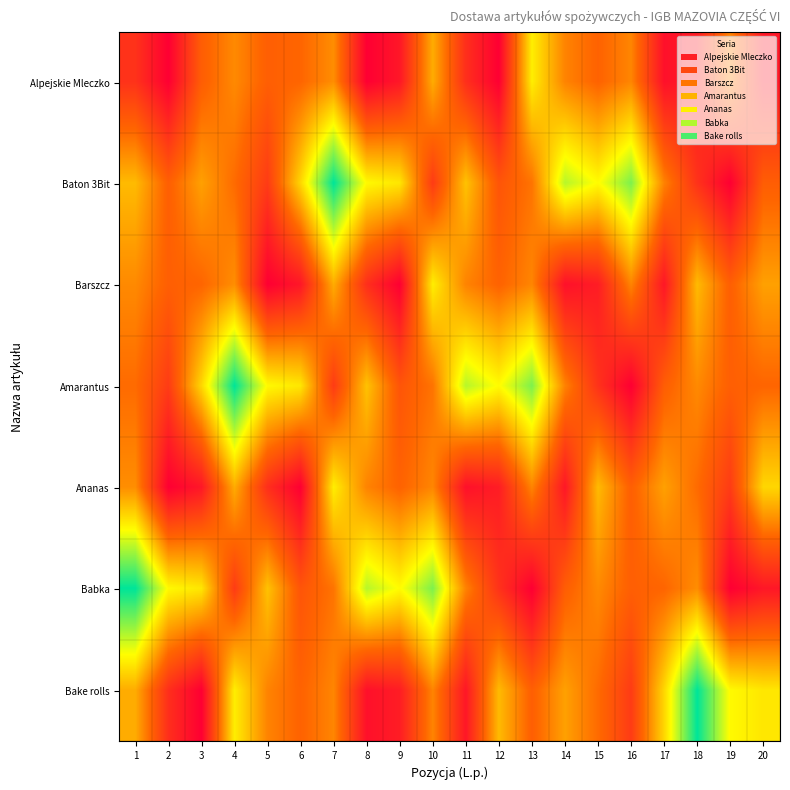

What is the total value across all series at 11?

31.2